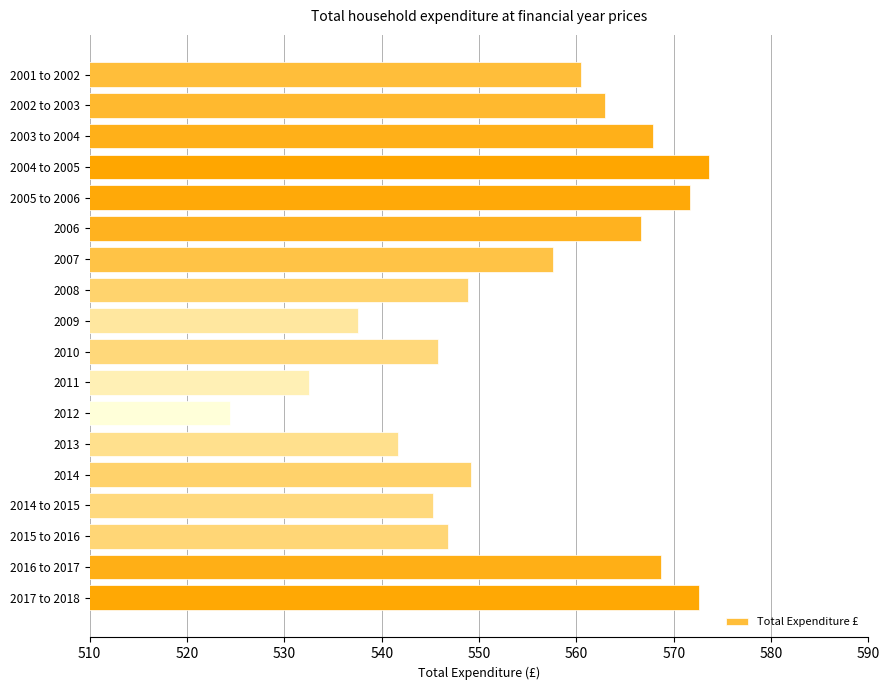

Read the value at 2014.

549.2